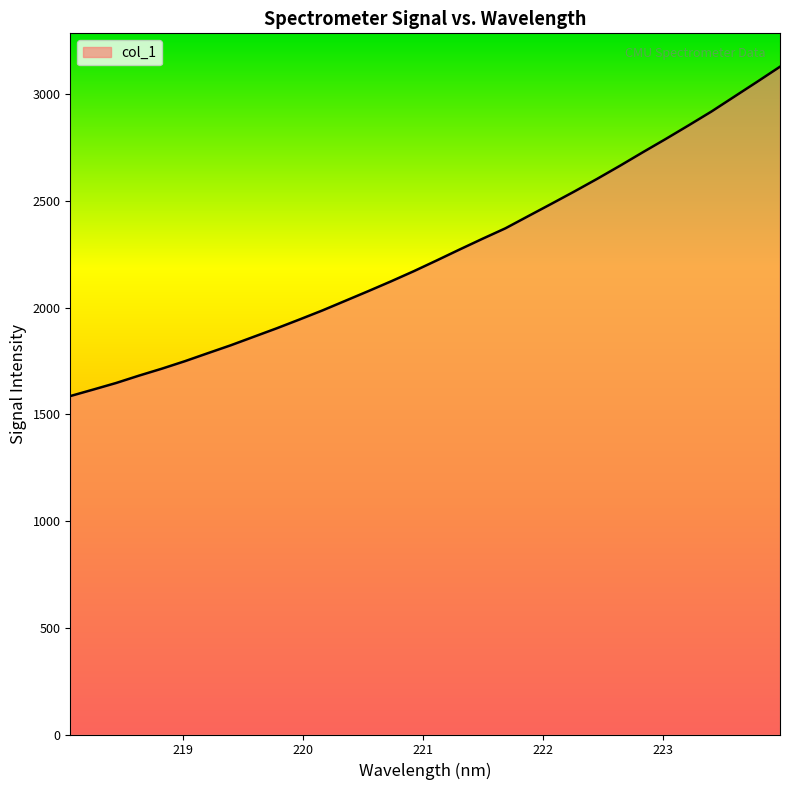

What is the maximum value shown in the chart?

3128.2